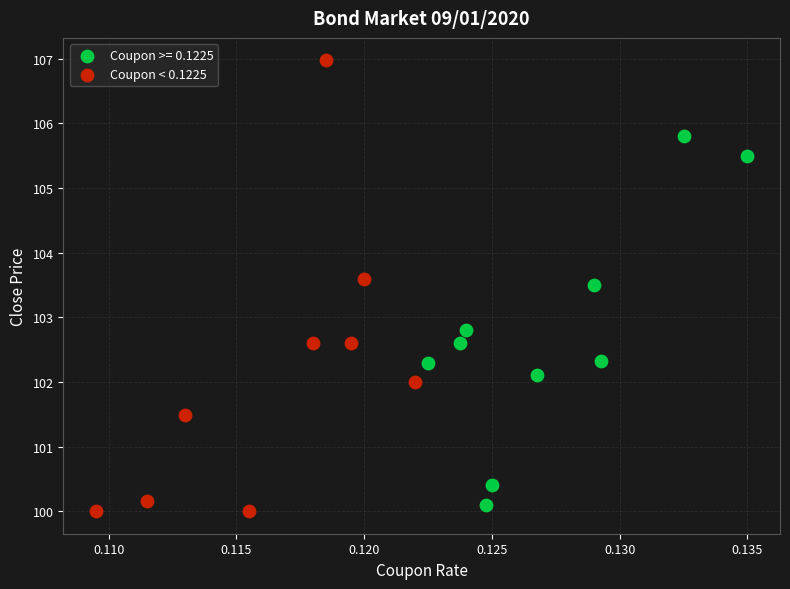

Which series contains the highest Y value?

Coupon < 0.1225